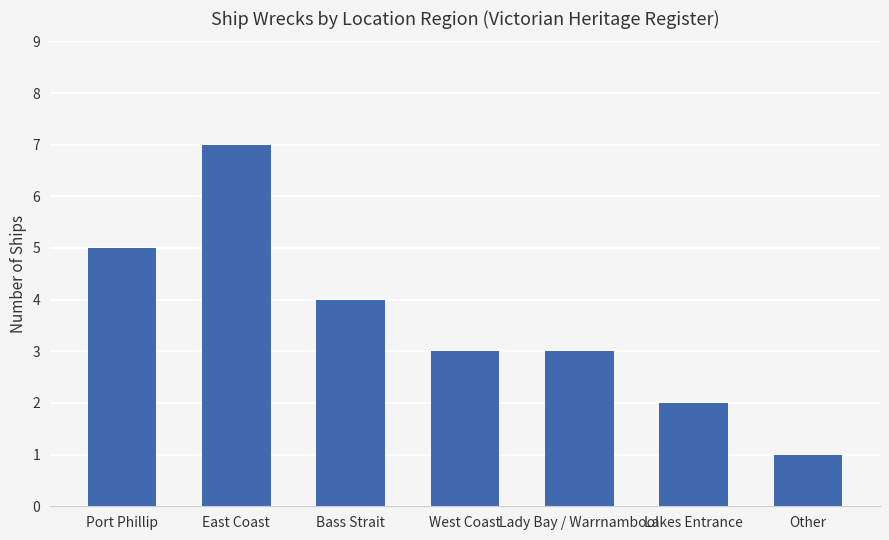

What is the ratio of the value at Other to the value at Lady Bay / Warrnambool?

0.3